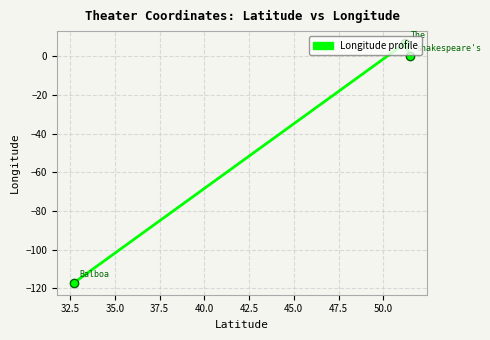

What is the smallest value displayed?

-117.2